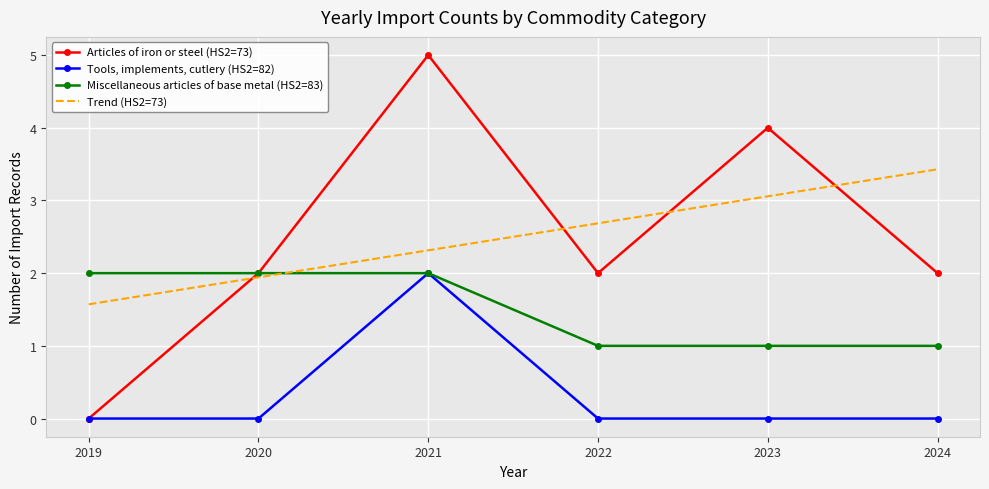

At which label is Trend (HS2=73) closest to 2?

2020